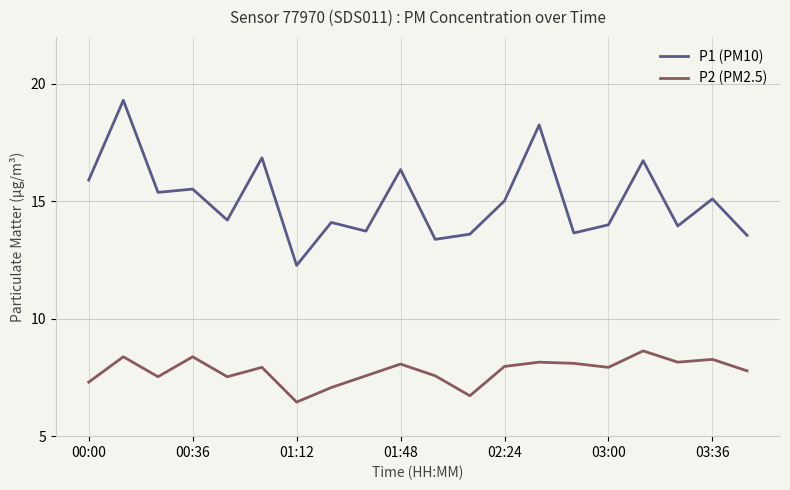

True or false: P1 (PM10) and P2 (PM2.5) intersect in this chart.

False